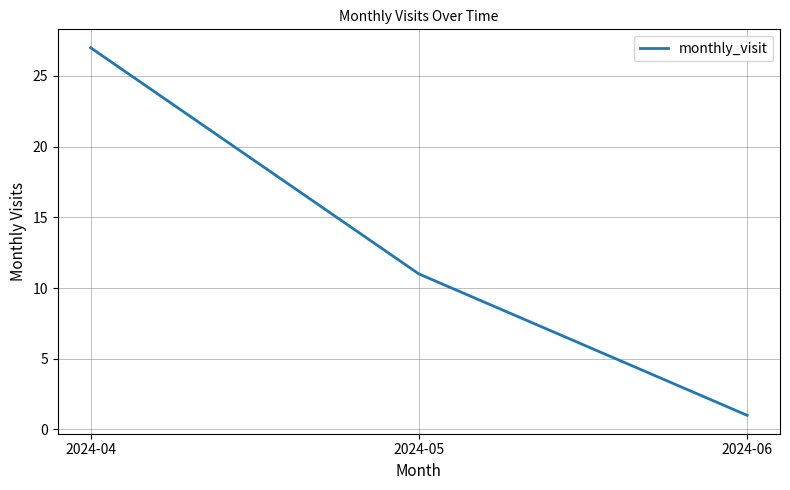

What is the ratio of the value at 2024-04 to the value at 2024-05?

2.5